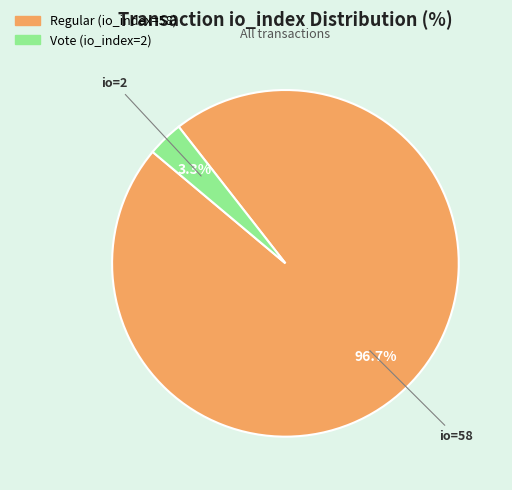

How many slices are in this pie chart?

2